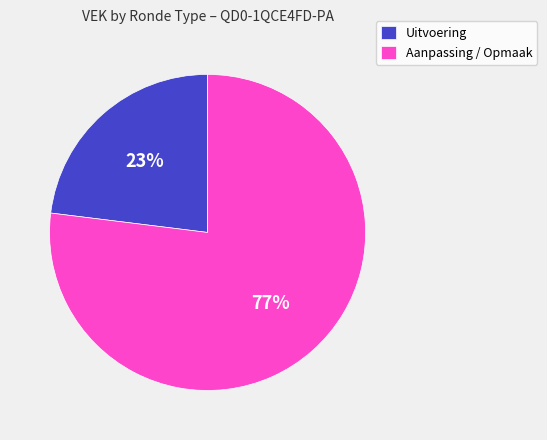

To the nearest percent, what is the difference between the largest and smallest slice percentages?

54%